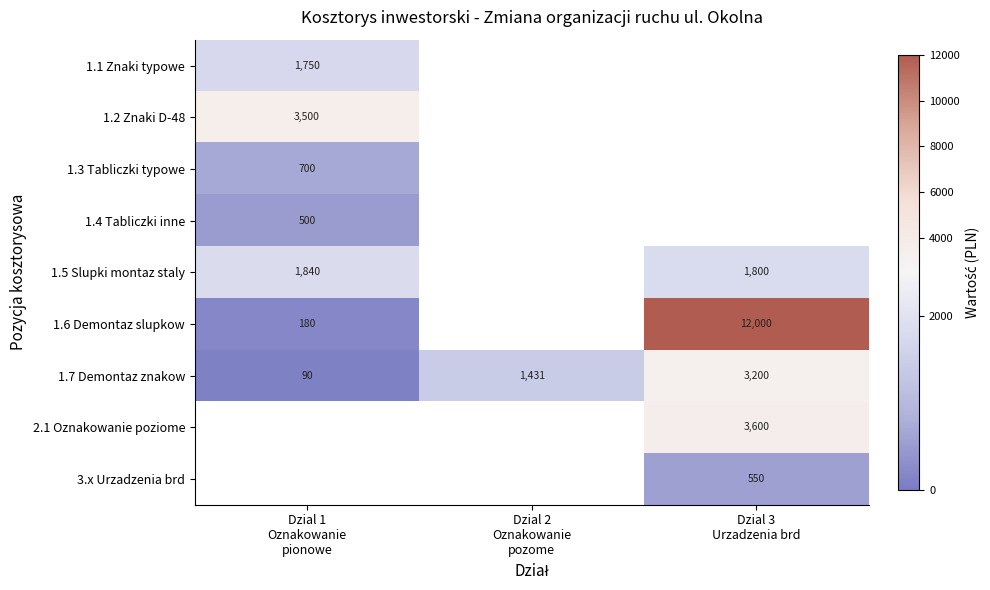

What is the greatest value displayed?

12000.0